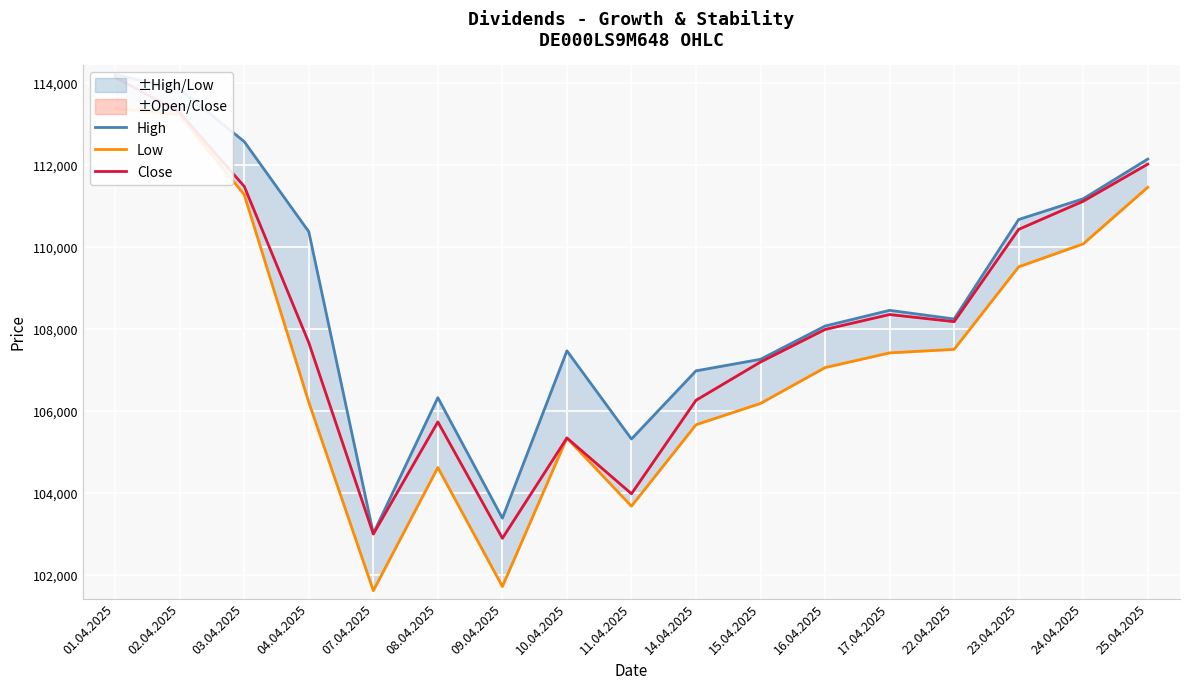

True or false: High has a value of 54238 at 10.04.2025.

False